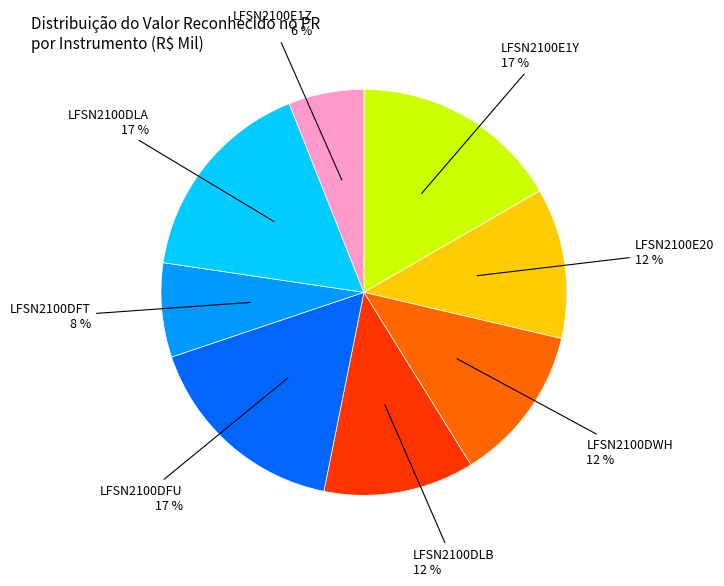

What is the ratio of the value at LFSN2100DWH to the value at LFSN2100DLB?

1.0